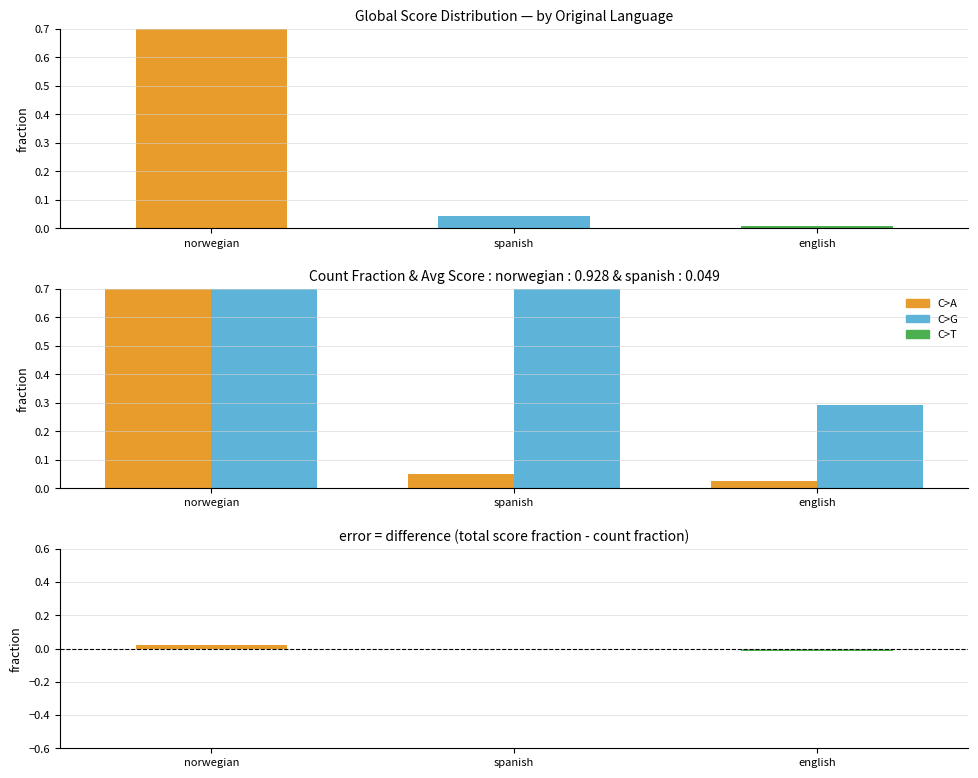

At which category is the sum across all series the highest?

norwegian